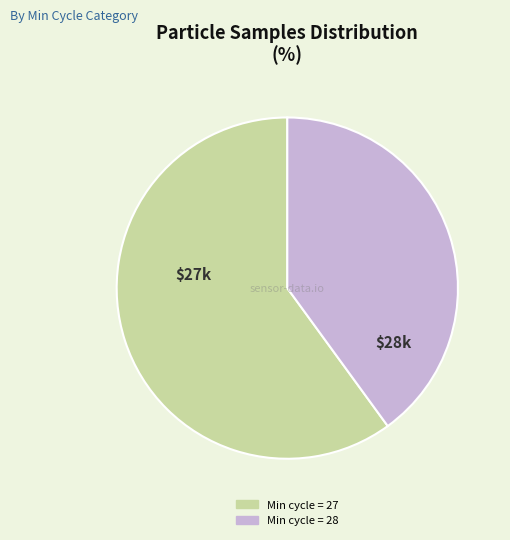

Is there any slice that represents more than half of the pie?

Yes